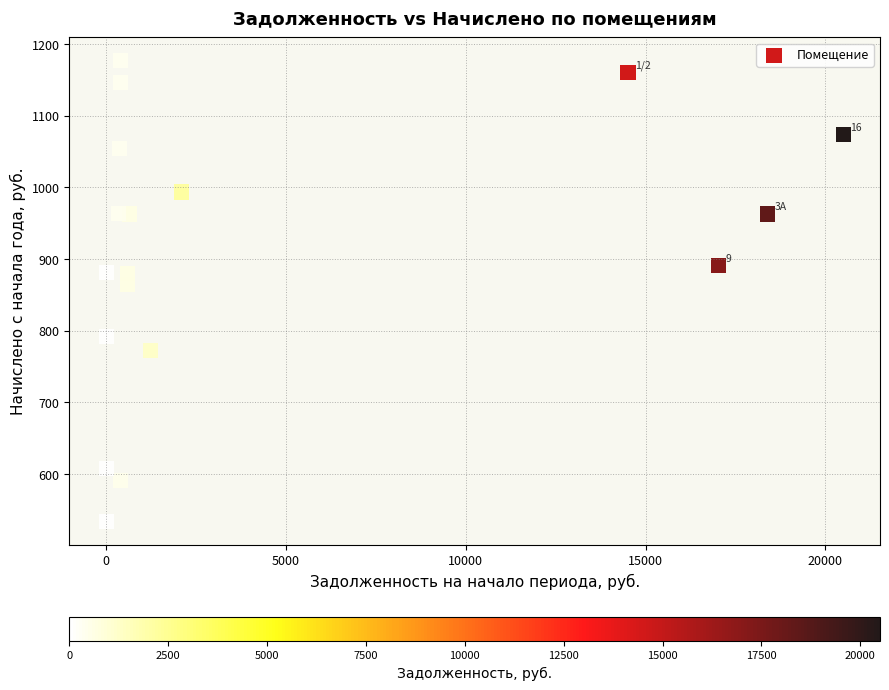

What is the range of X values (max minus min)?

20497.4